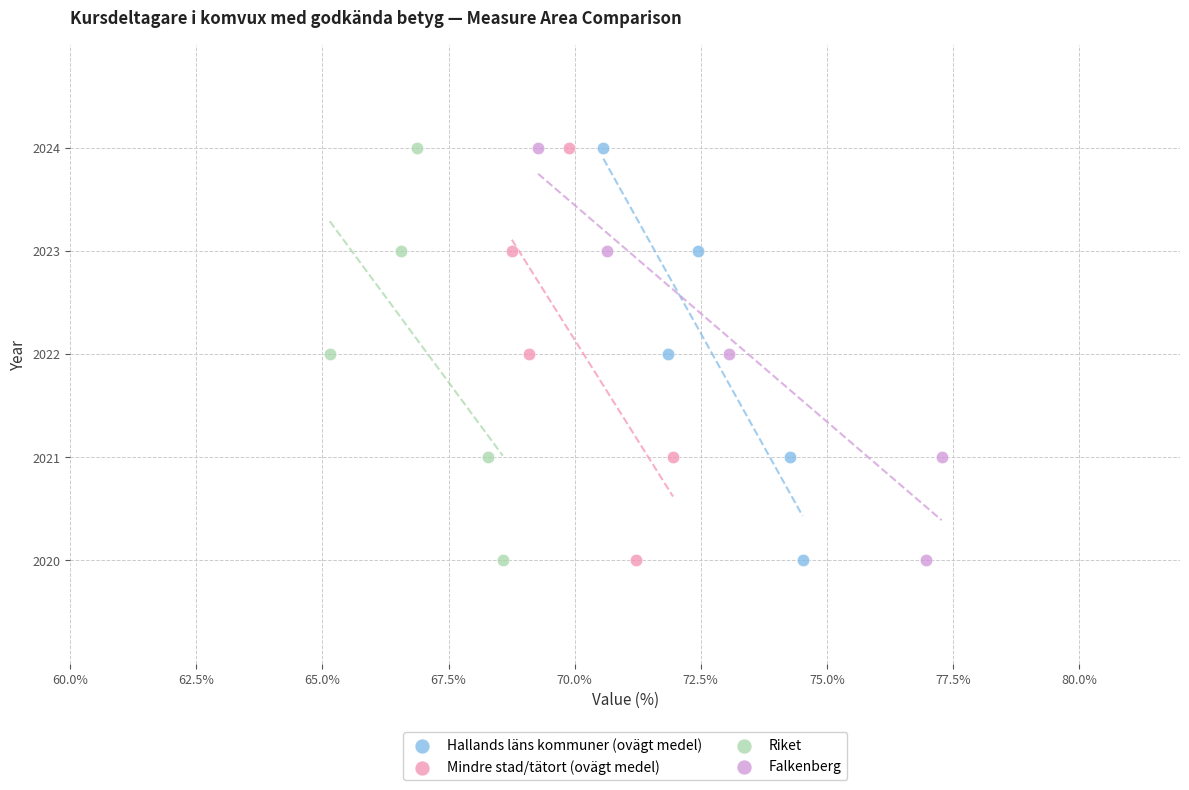

What are all the series names shown in the legend?

Hallands läns kommuner (ovägt medel), Mindre stad/tätort (ovägt medel), Riket, Falkenberg